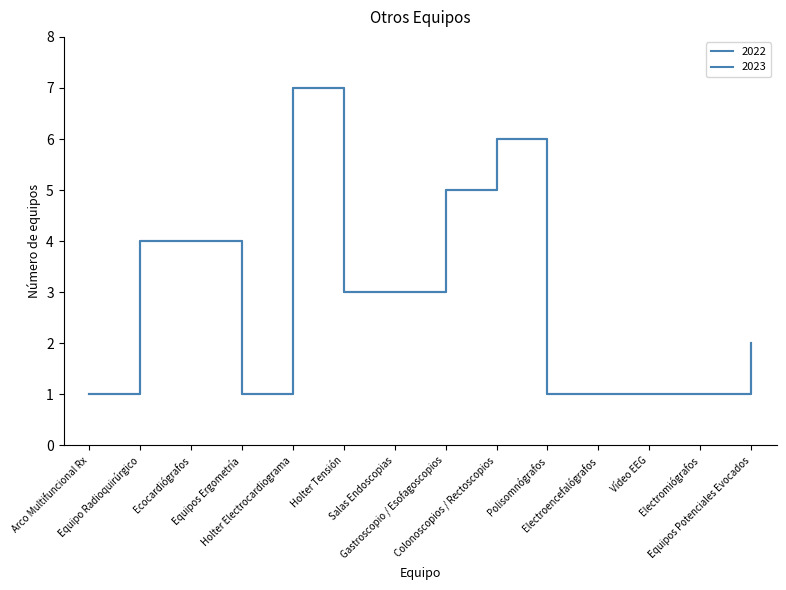

Does the chart display data point markers on the line(s)?

No